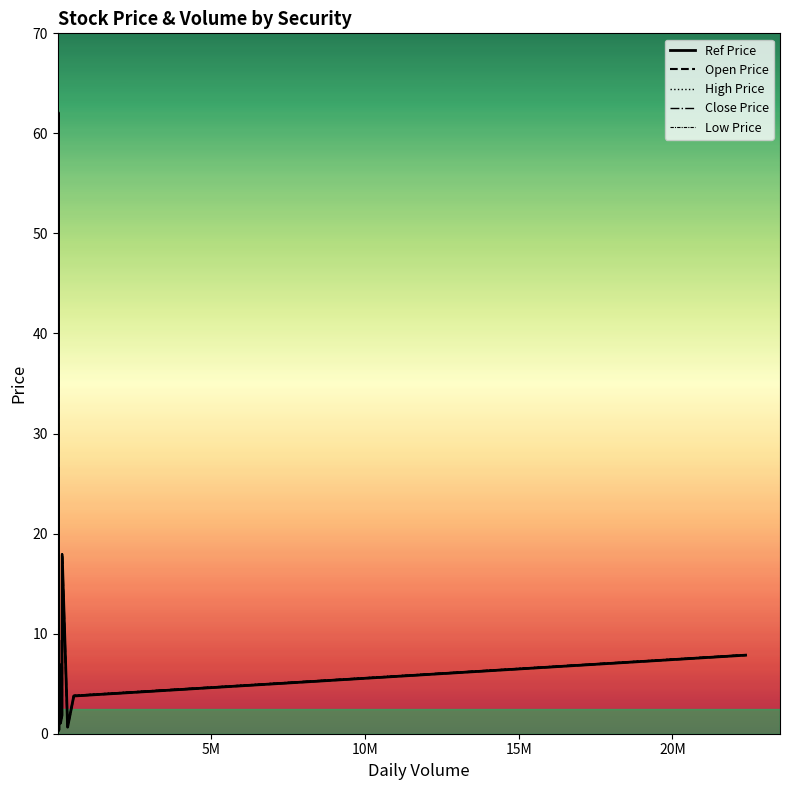

In High Price, how many points are higher than both neighbors (excluding endpoints)?

6